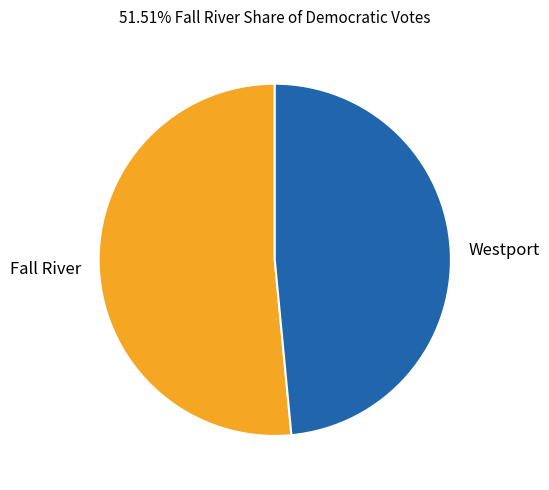

How many slices are in this pie chart?

2